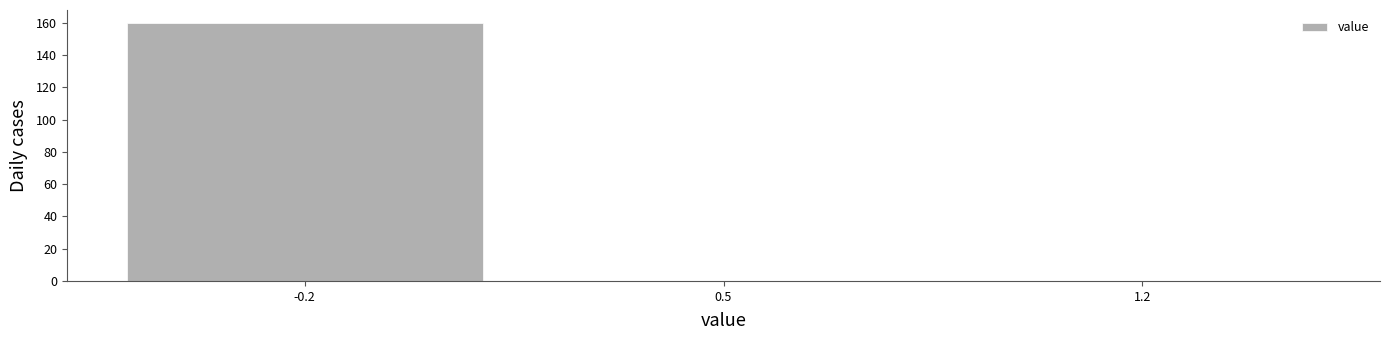

Reading left to right, transcribe all the data shown in this chart.

-0.2=160	0.5=0	1.2=0